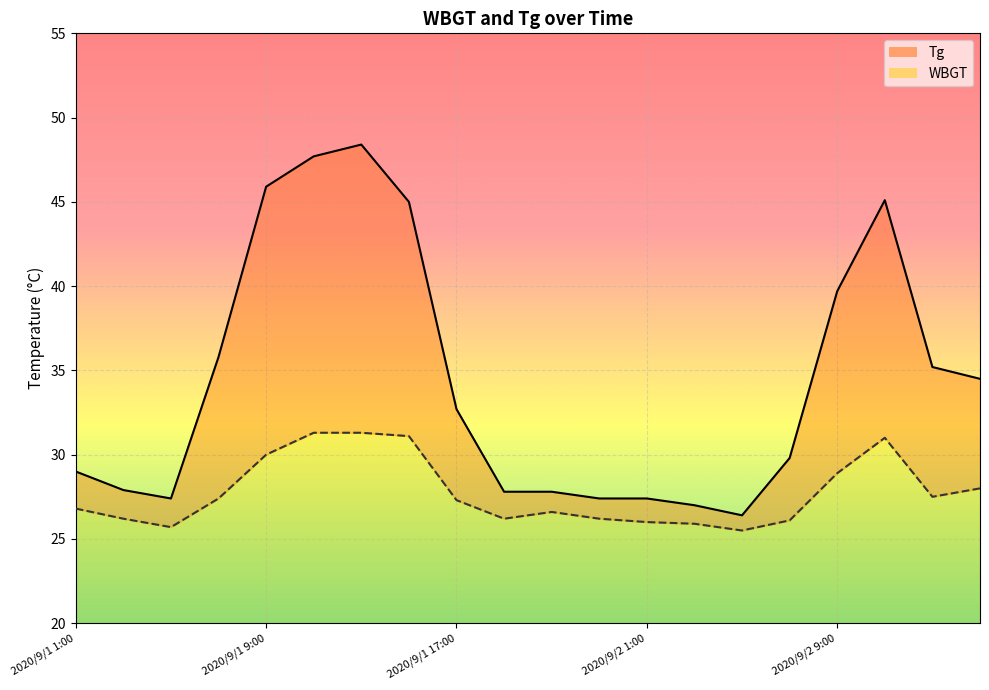

What is the label of the 16th point from the right?

2020/9/1 9:00